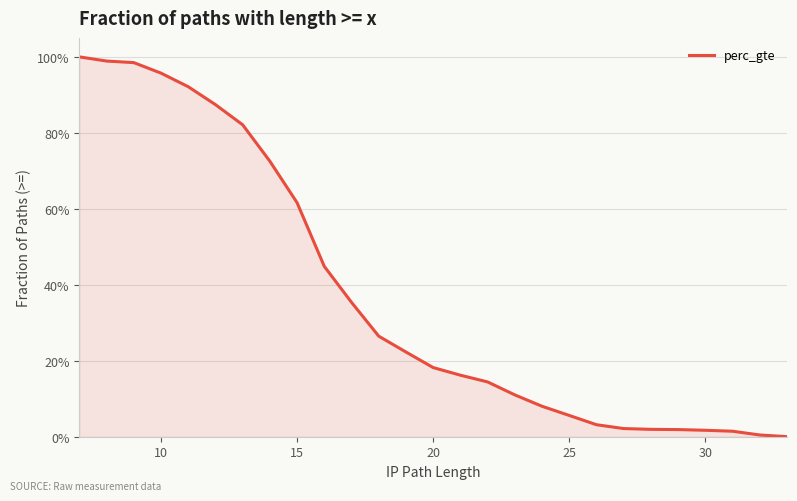

How many series are shown in this chart?

1